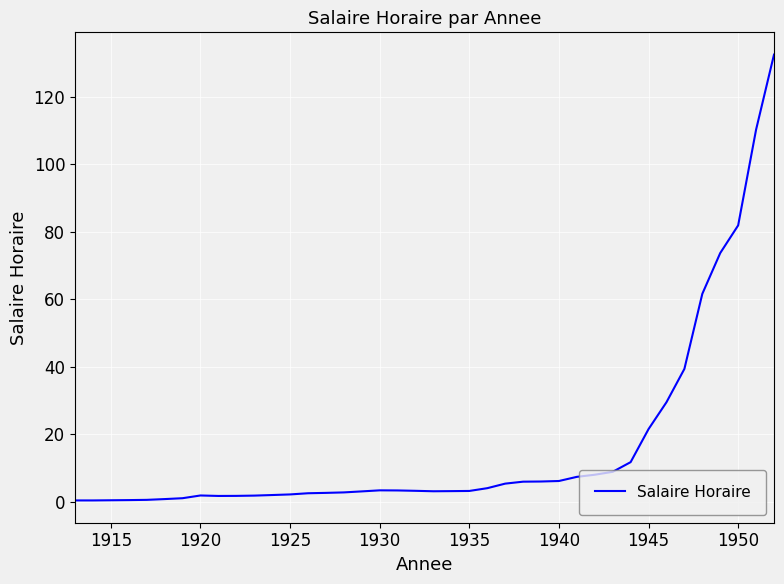

How many lines are shown in the chart?

1